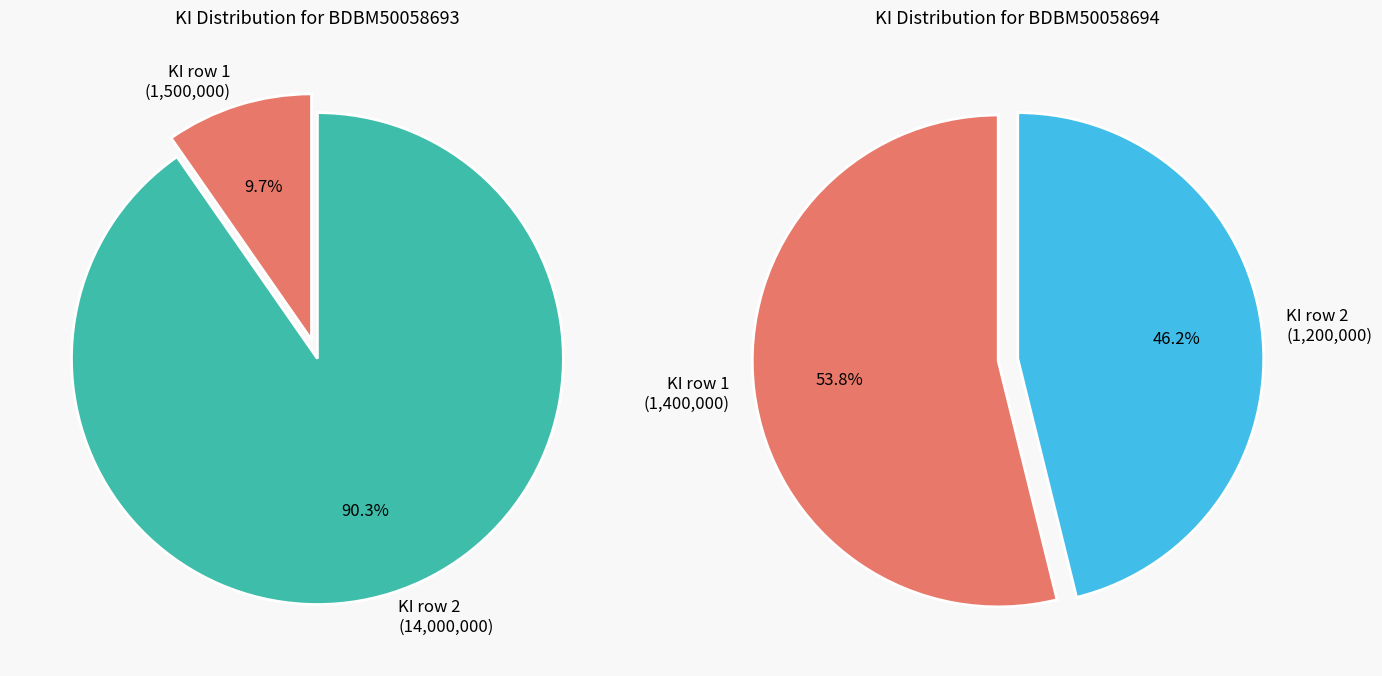

To the nearest percent, what is the combined percentage of BDBM50058693 and BDBM50058694?

100%